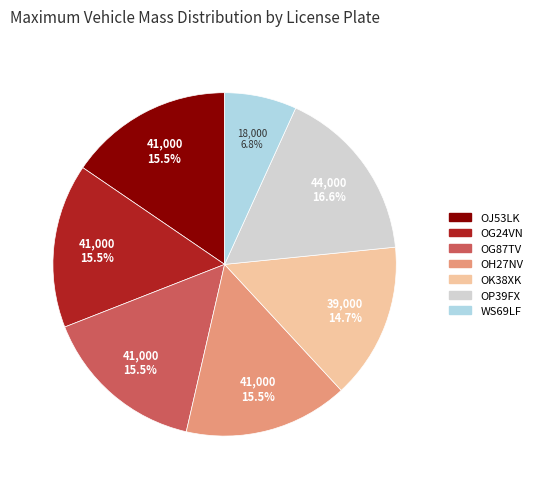

To the nearest percent, what is the combined percentage of OG24VN and OK38XK?

30%